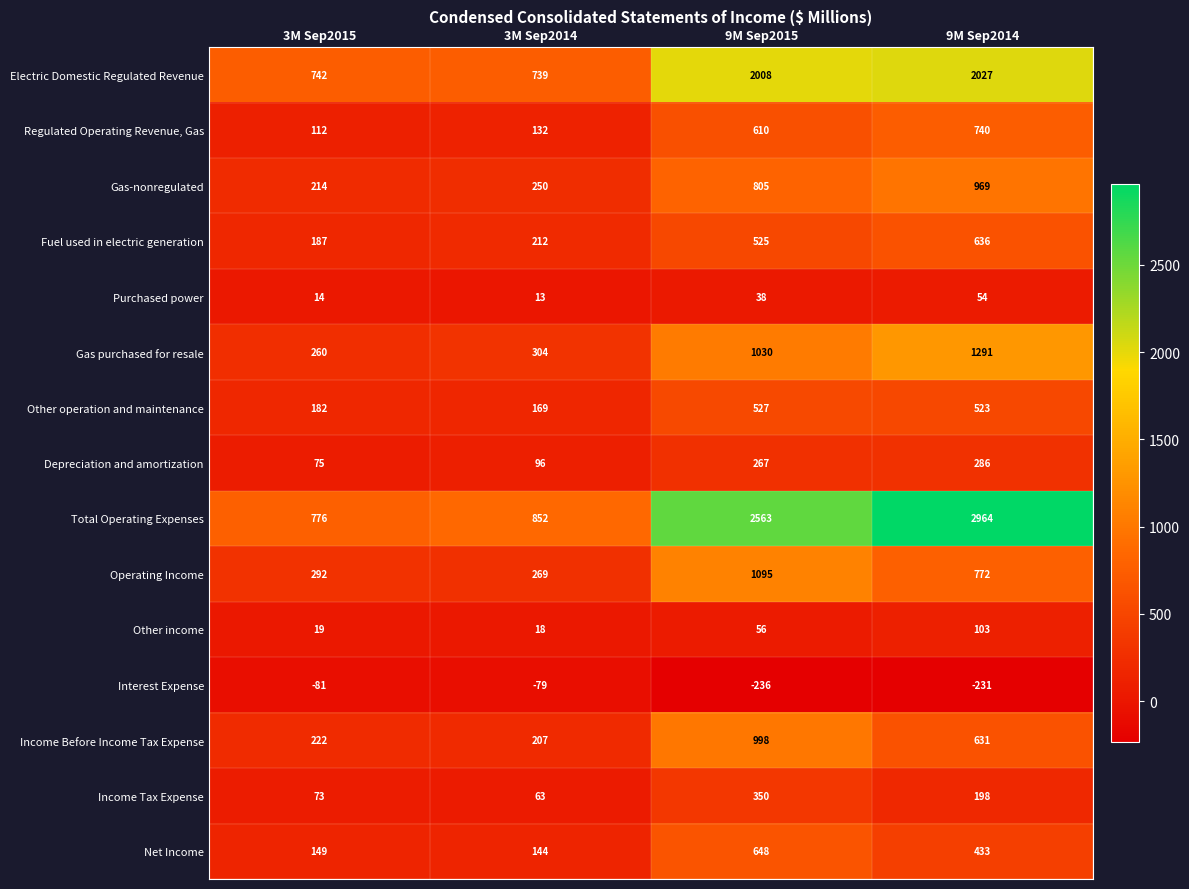

Rank the series at 9M Sep2015 from lowest to highest value.

Interest Expense, Purchased power, Other income, Depreciation and amortization, Income Tax Expense, Fuel used in electric generation, Other operation and maintenance, Regulated Operating Revenue, Gas, Net Income, Gas-nonregulated, Income Before Income Tax Expense, Gas purchased for resale, Operating Income, Electric Domestic Regulated Revenue, Total Operating Expenses